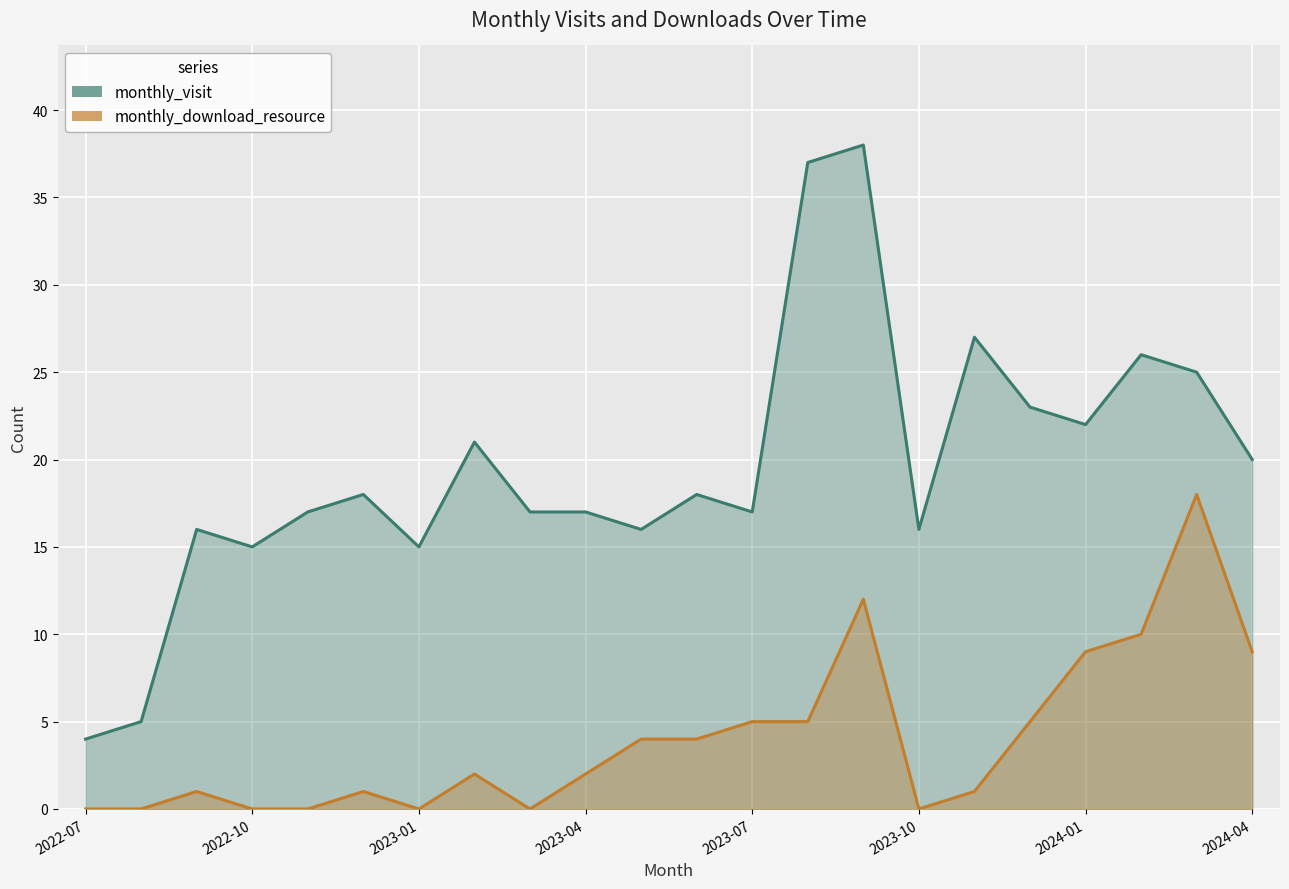

True or false: monthly_visit has more than 2 points higher than both neighbors.

True